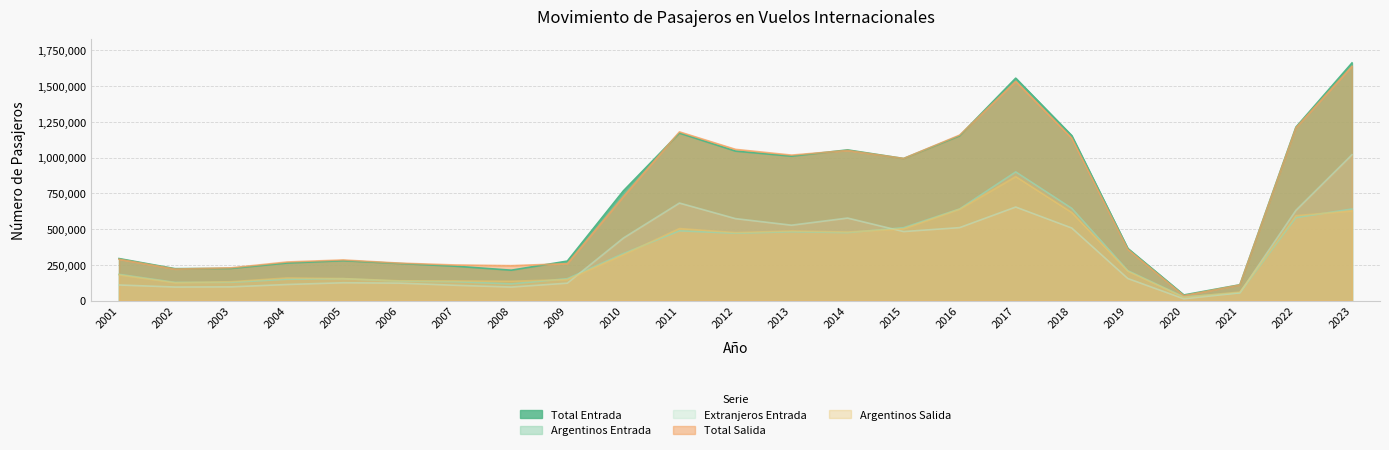

Read the Total Salida value at 2011.

1180886